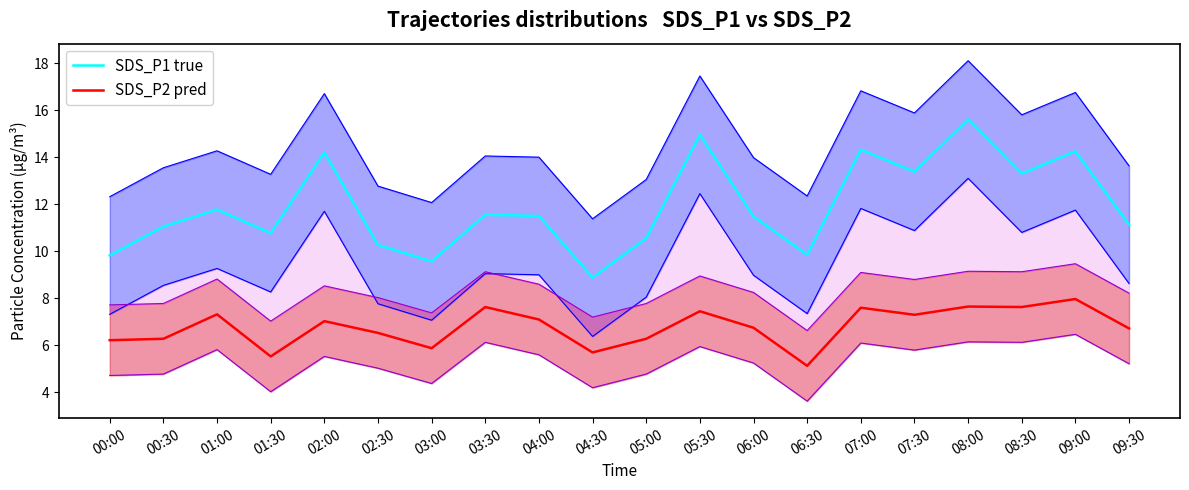

At how many categories does at least one series exceed 13?

7